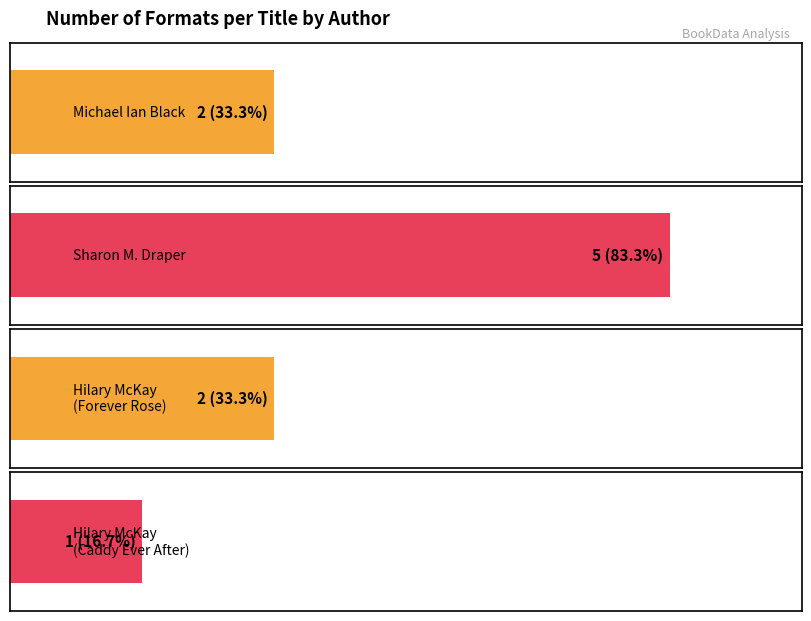

The value at Sharon M. Draper (706340) is 5. True or false?

True